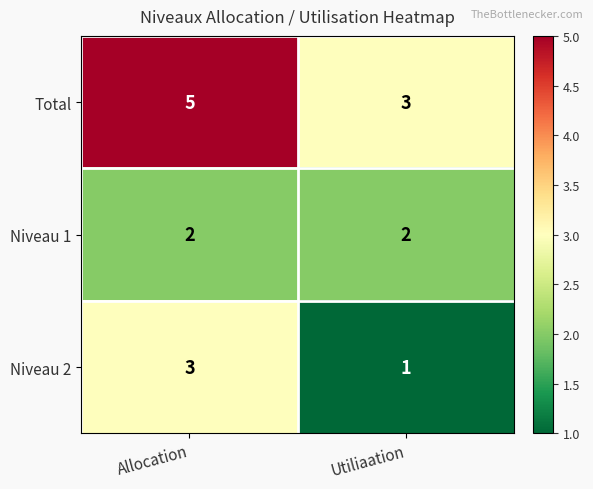

At which category is the sum across all series the highest?

Allocation